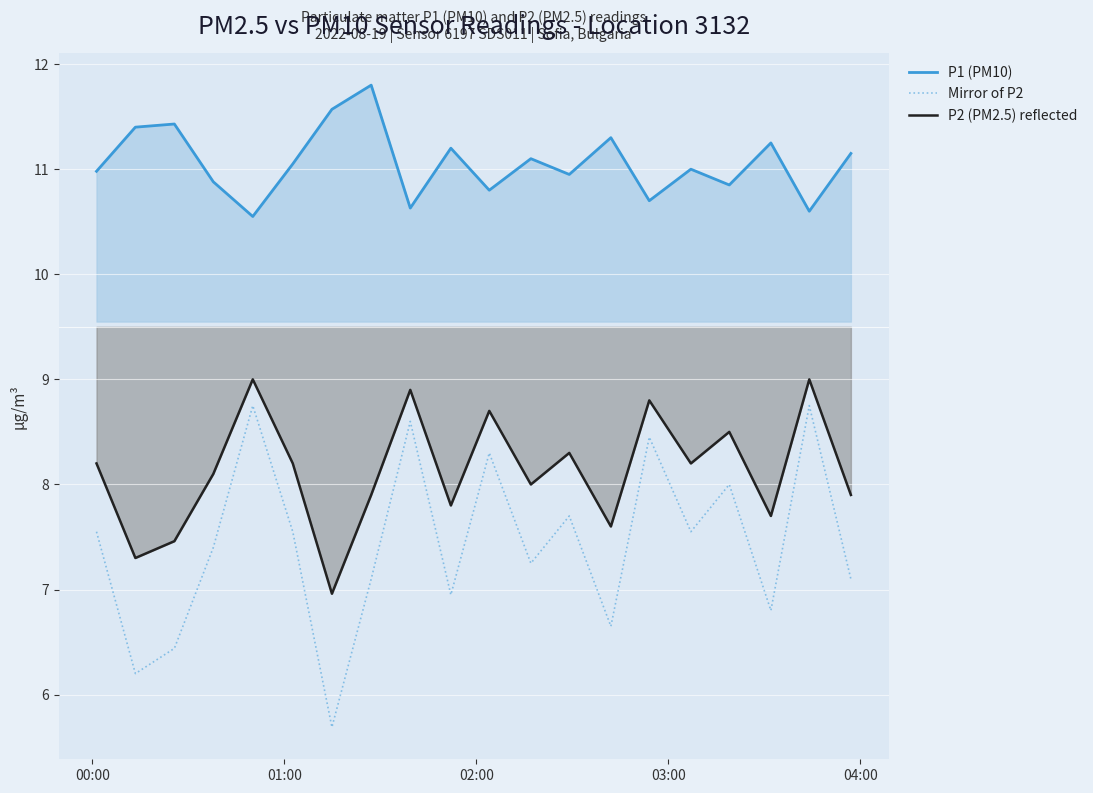

Which series has the widest spread of values?

Mirror of P2